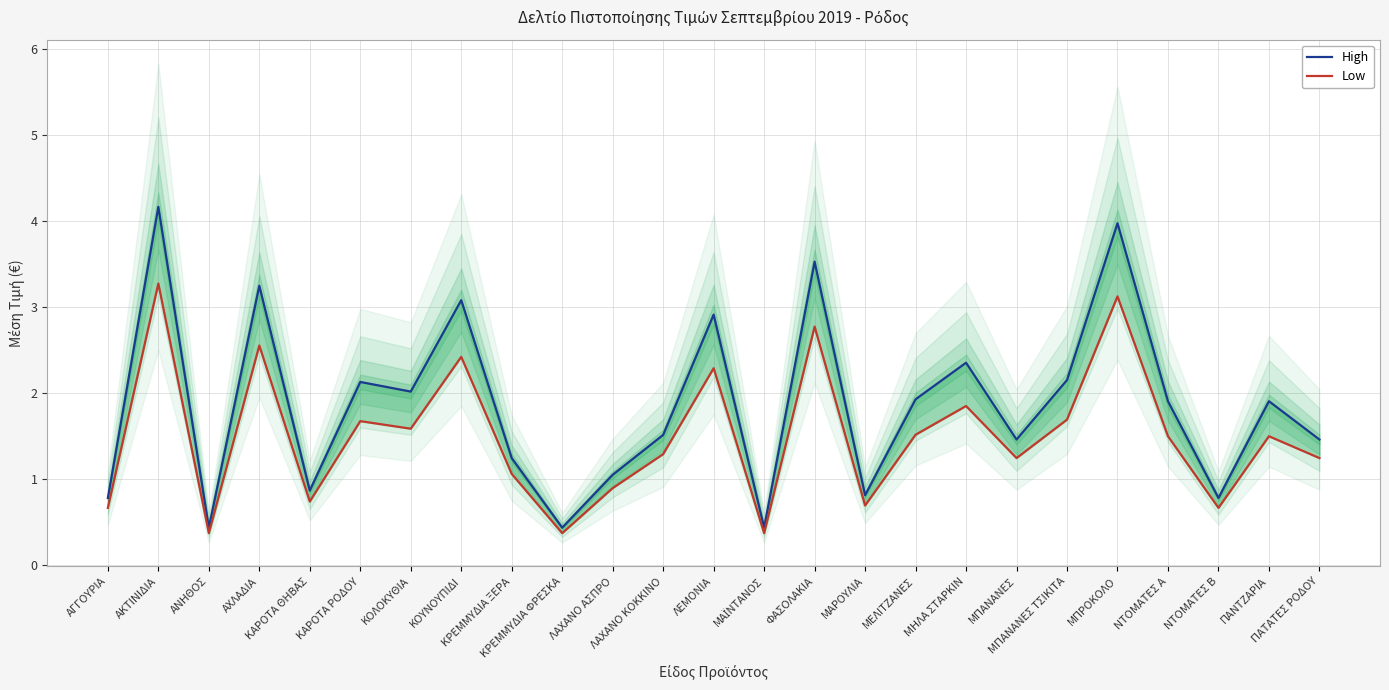

True or false: High and Low intersect in this chart.

False